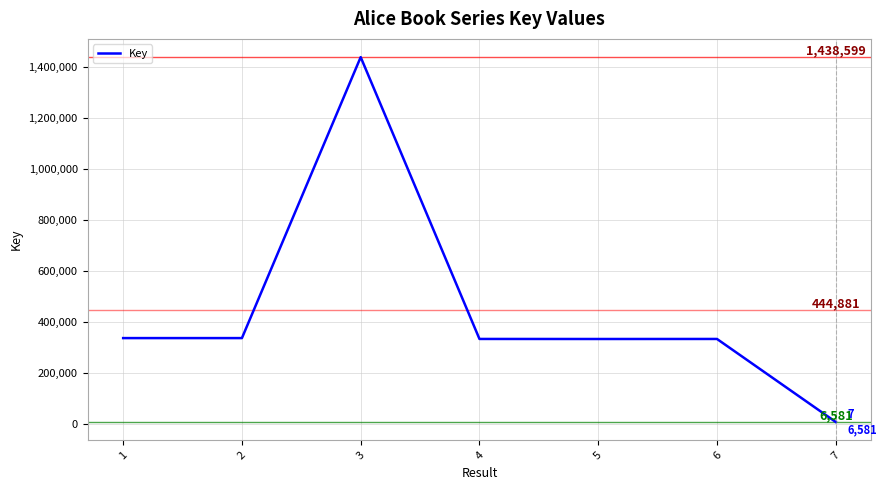

What is the smallest value displayed?

6581